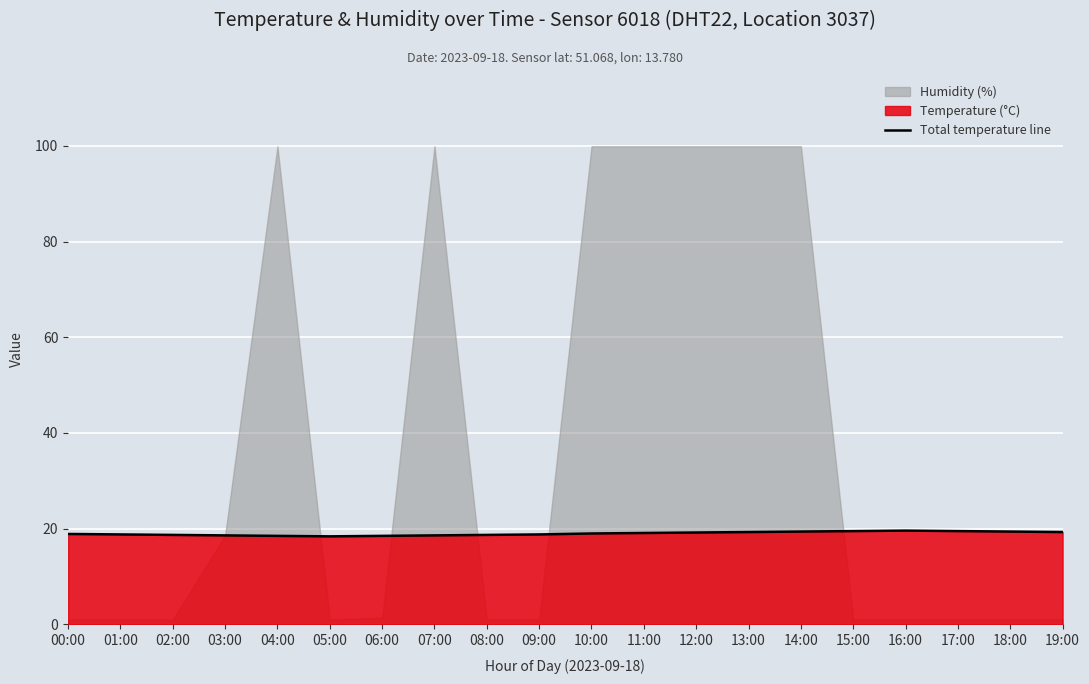

Between 13:00 and 18:00, which is larger?

18:00